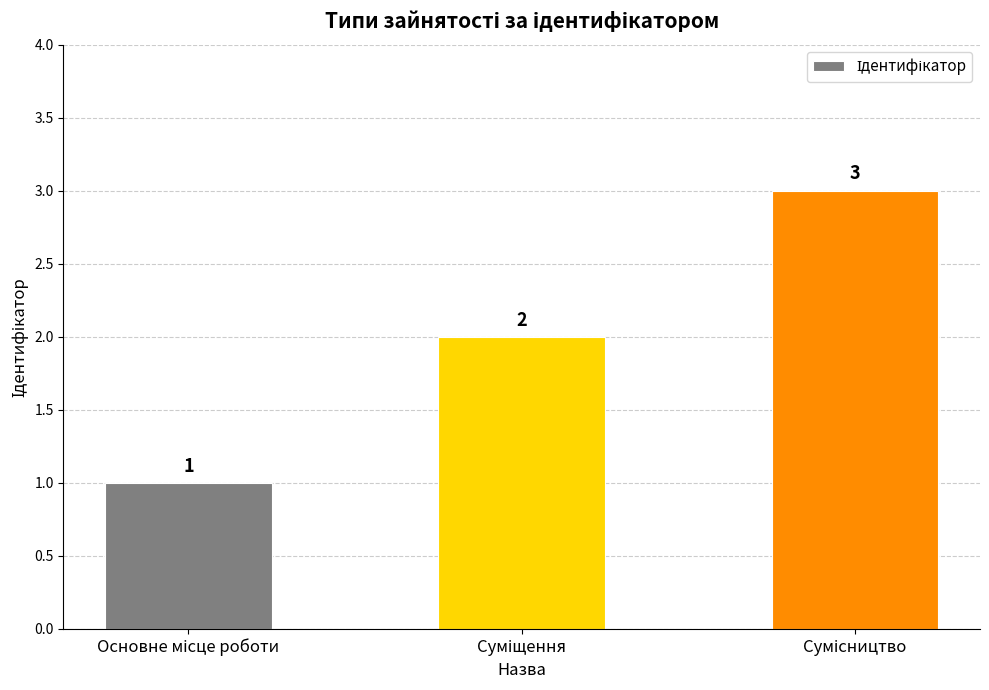

Does the chart contain any negative values?

No